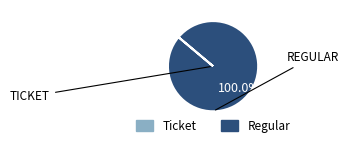

Which category accounts for the majority?

Regular